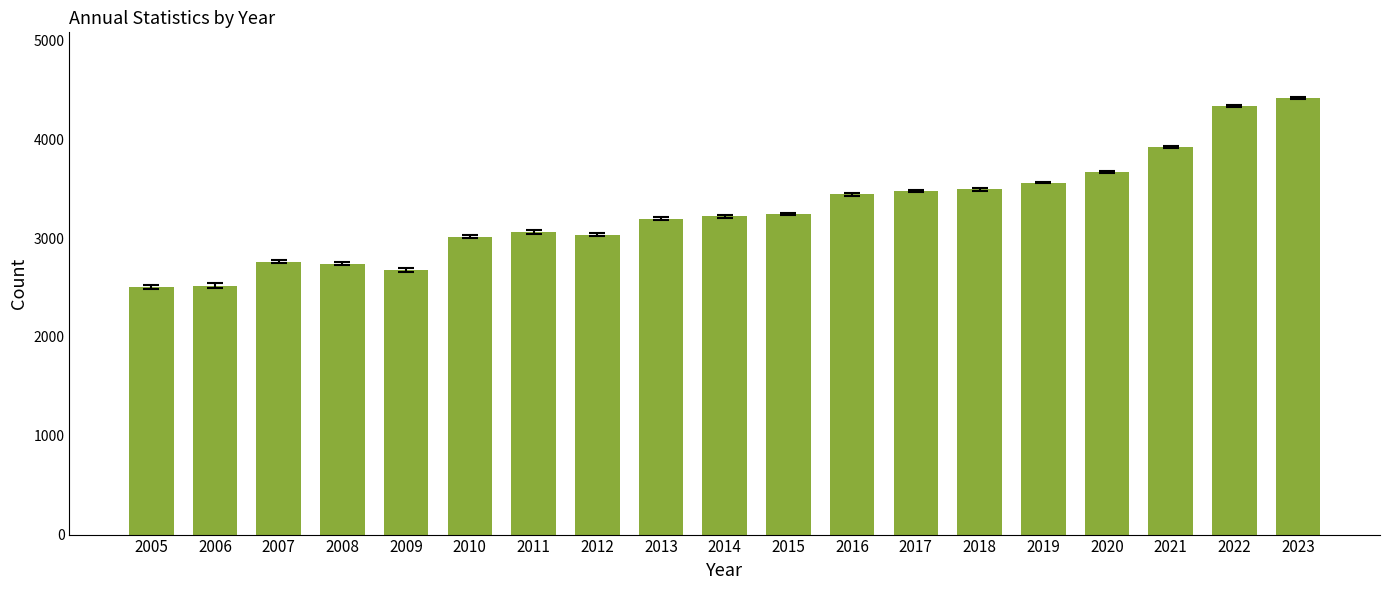

How many series are shown in this chart?

1